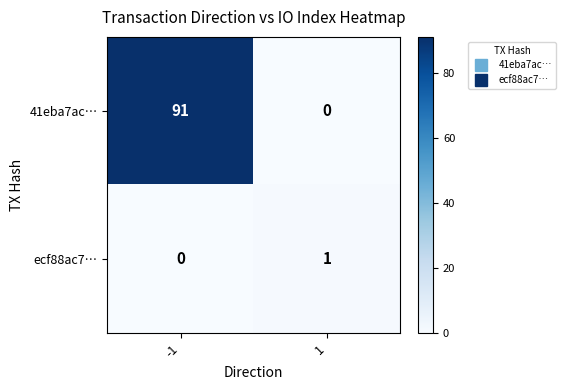

The ecf88ac7… series shows 0 at -1. True or false?

True